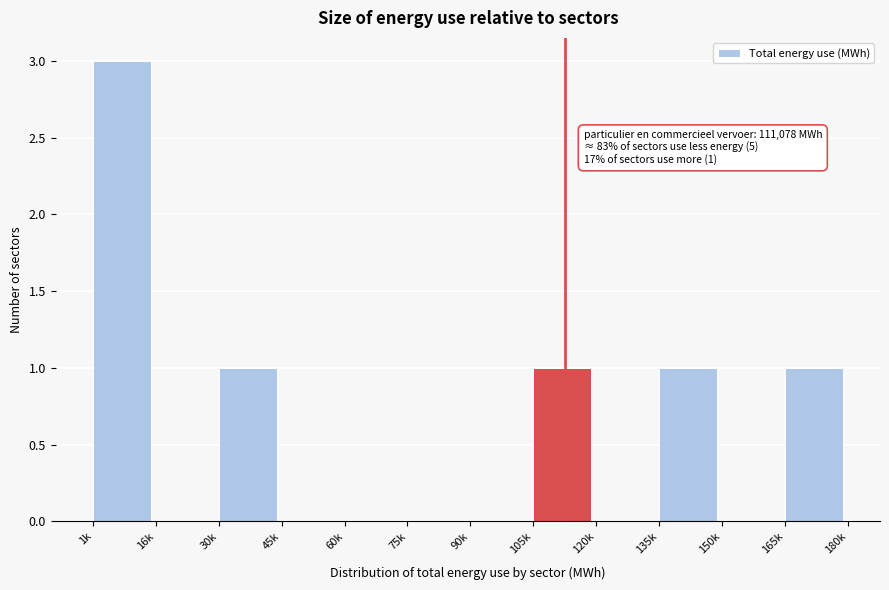

Reading right to left, transcribe all the data shown in this chart.

165k=1	150k=0	135k=1	120k=0	105k=1	90k=0	75k=0	60k=0	45k=0	30k=1	16k=0	1k=3